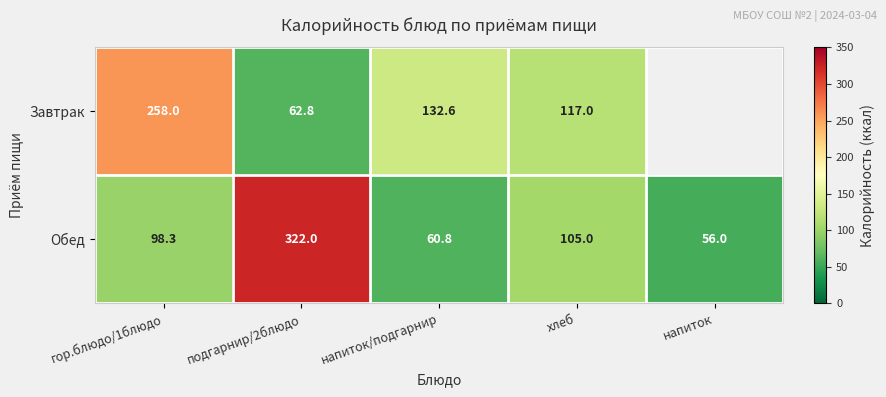

What is the difference between the Обед values at хлеб and напиток?

49.0